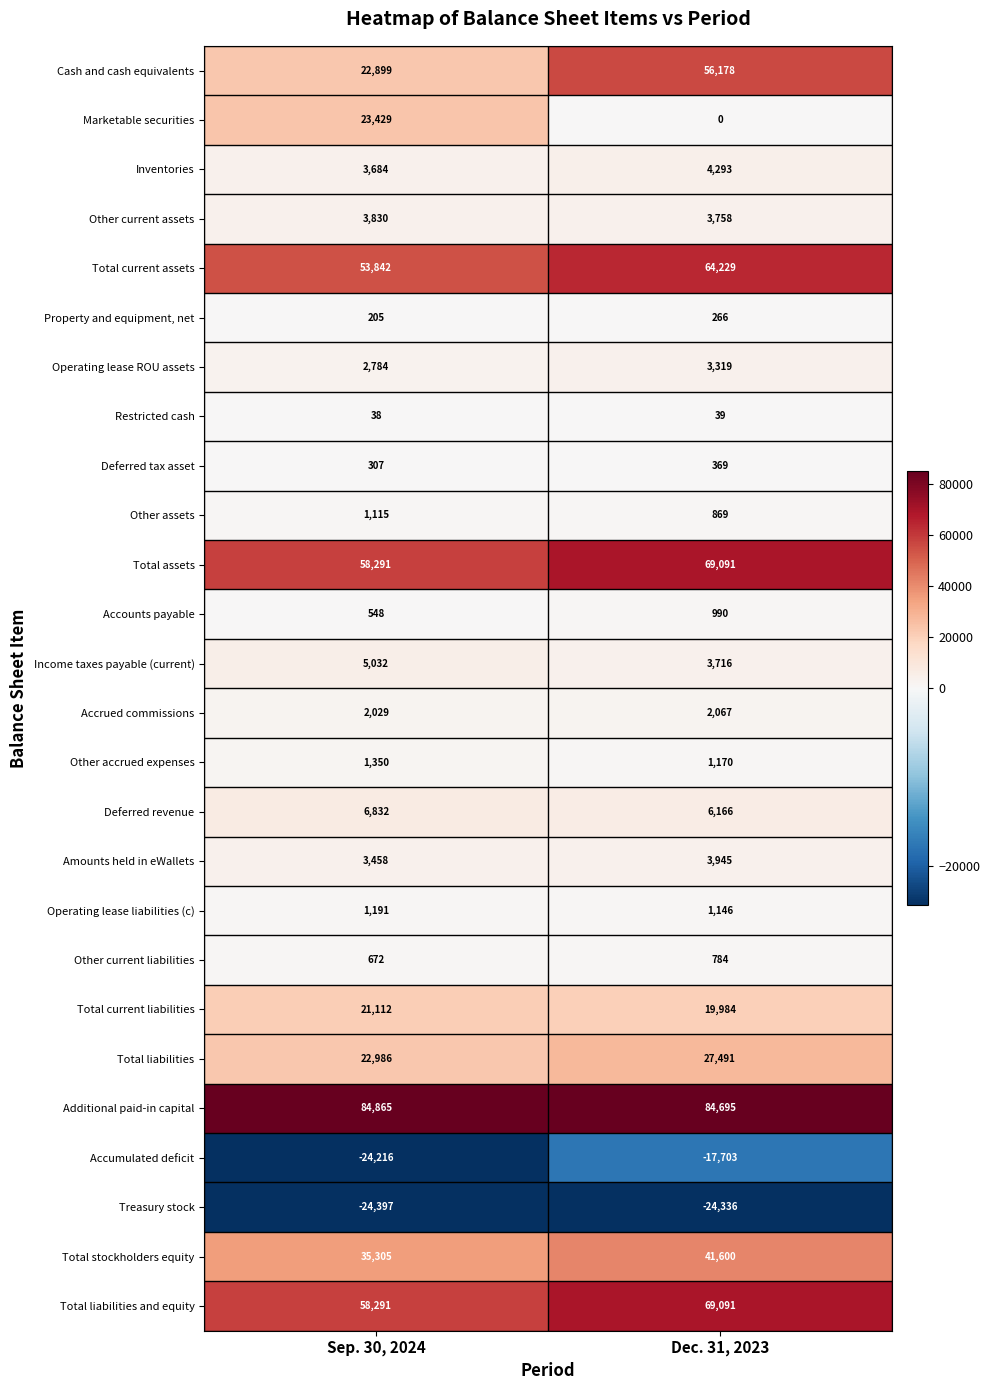

Which label corresponds to the largest value in the chart?

Sep. 30, 2024